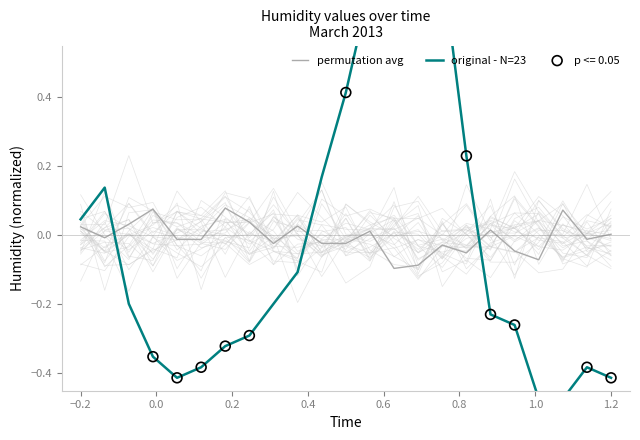

What is the total value across all series at 0.6?

-0.4